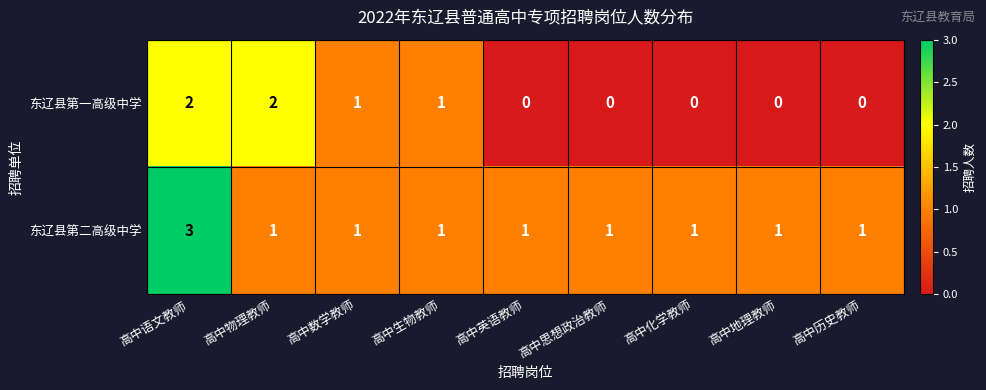

List the series in order of their overall mean, lowest first.

东辽县第一高级中学, 东辽县第二高级中学